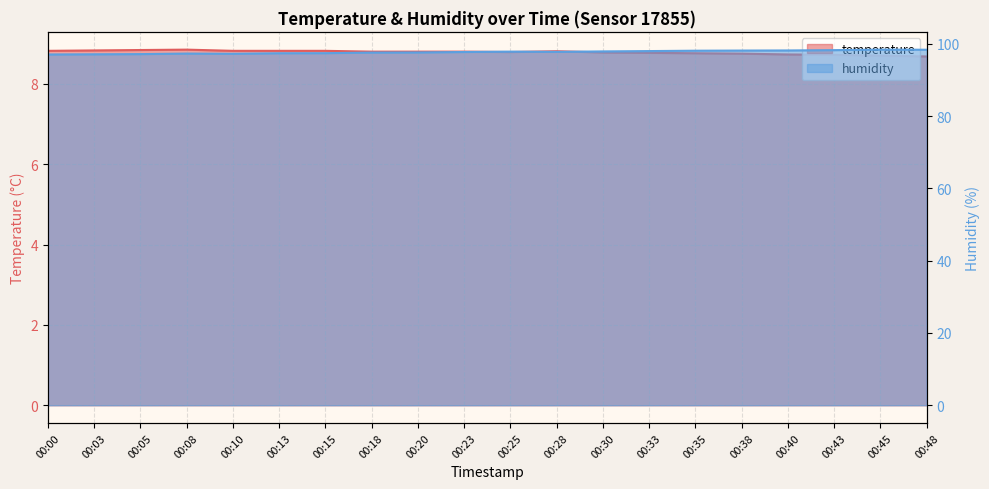

What is the highest value of the humidity series?

98.4